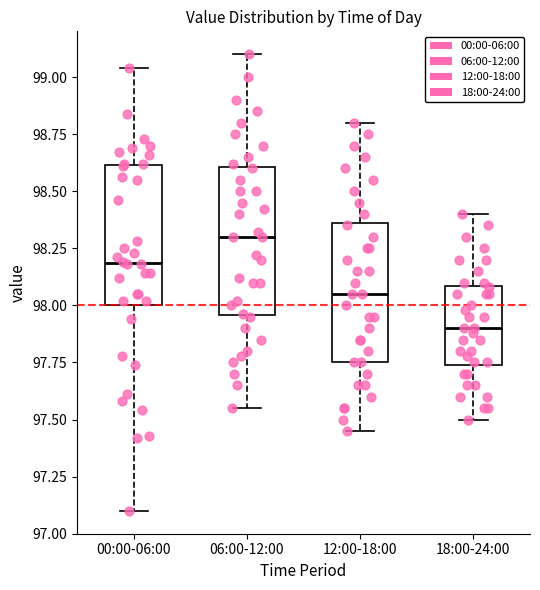

Which box's median line is the lowest?

18:00-24:00